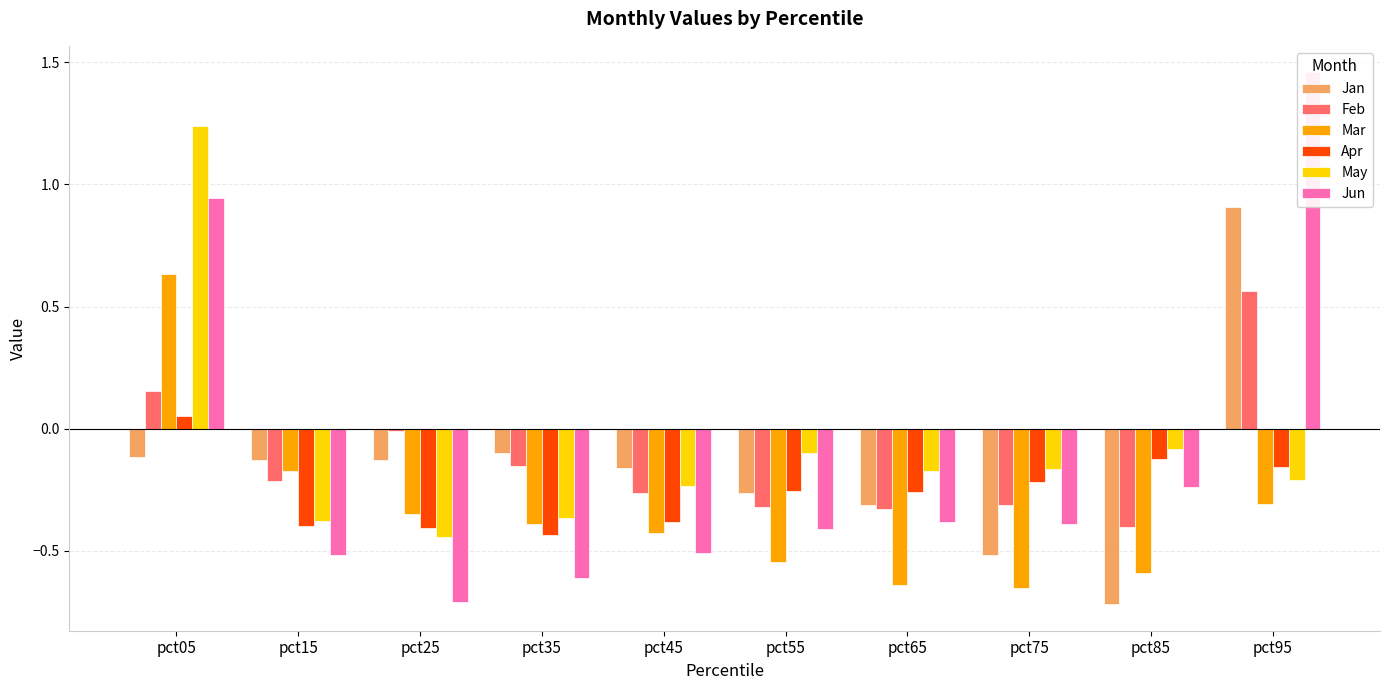

Is it true that Jun equals -0.3 at pct85?

False